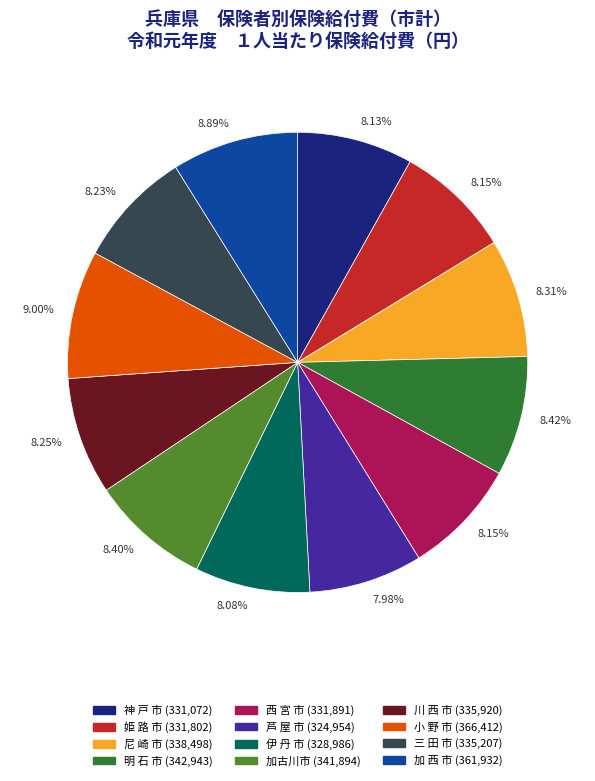

Is there any slice that represents more than half of the pie?

No